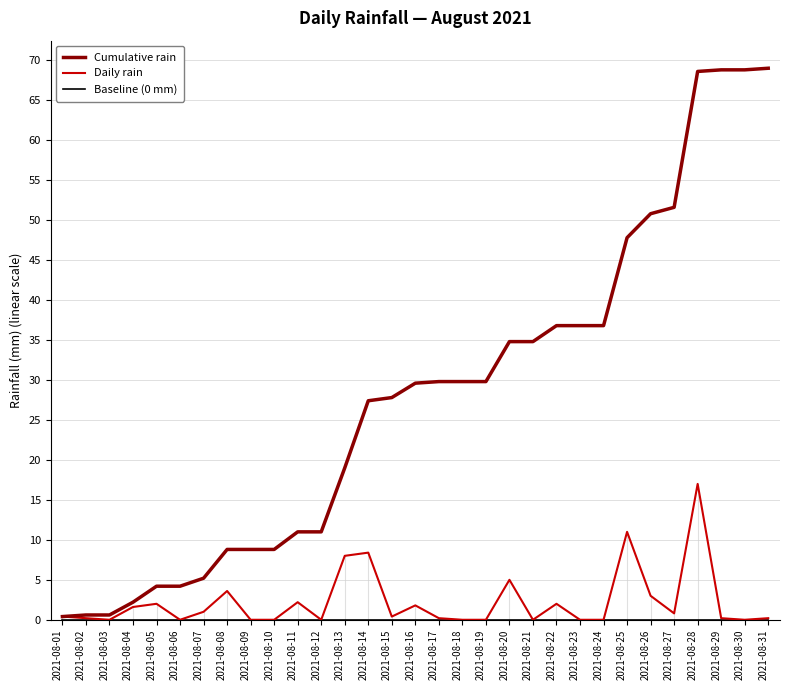

Which series changed the most between 2021-08-08 and 2021-08-22?

Cumulative rain